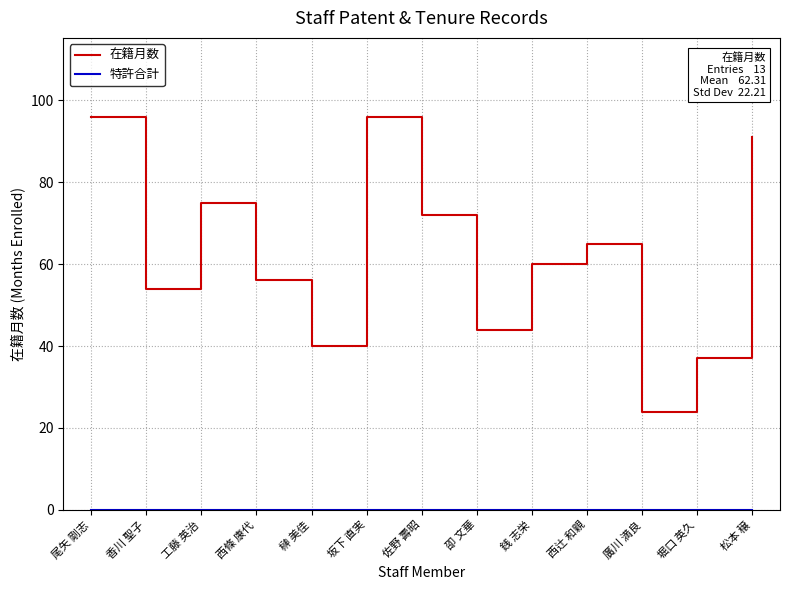

Which series has the largest range (max minus min)?

在籍月数